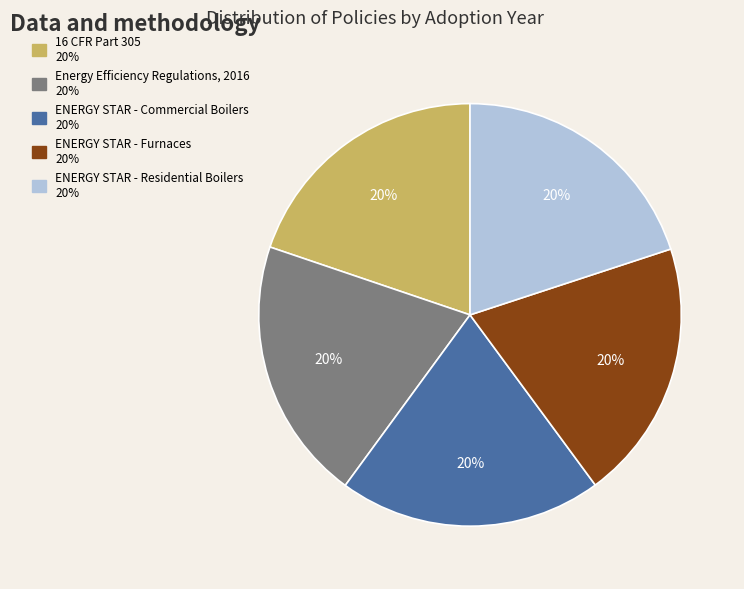

Do ENERGY STAR - Residential Boilers and 16 CFR Part 305 together represent more than half of the pie?

No